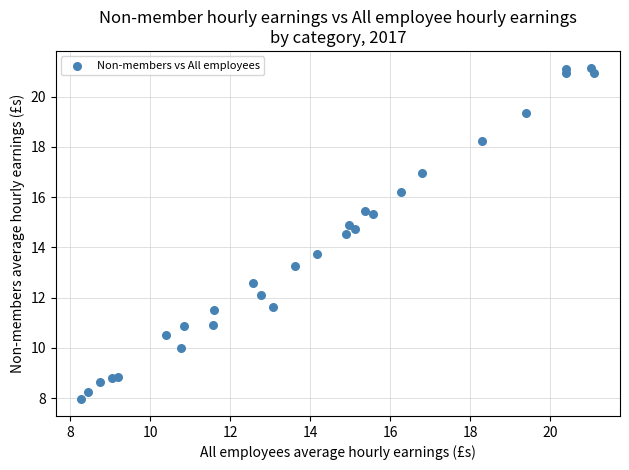

What is the range of Y values (max minus min)?

13.2